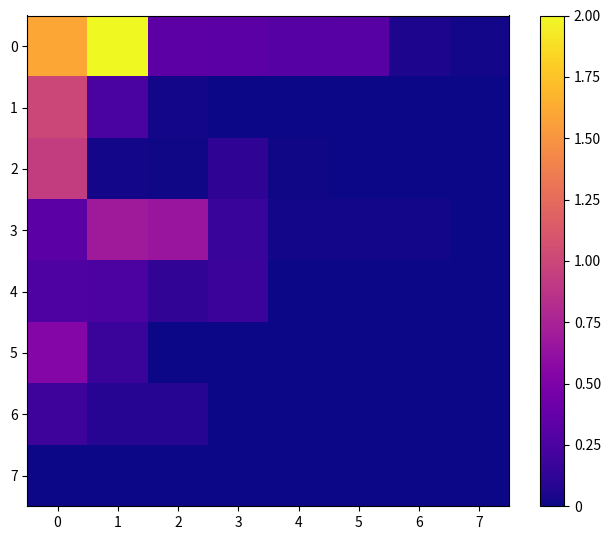

How many data points does each series have?

8